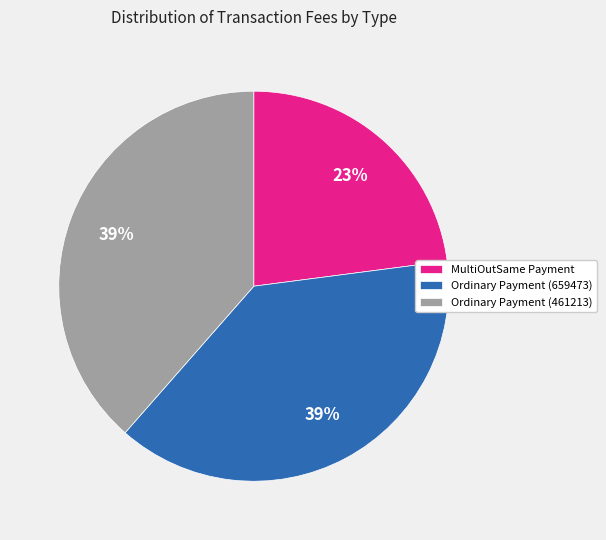

What percentage is the MultiOutSame Payment slice, to the nearest percent?

23%